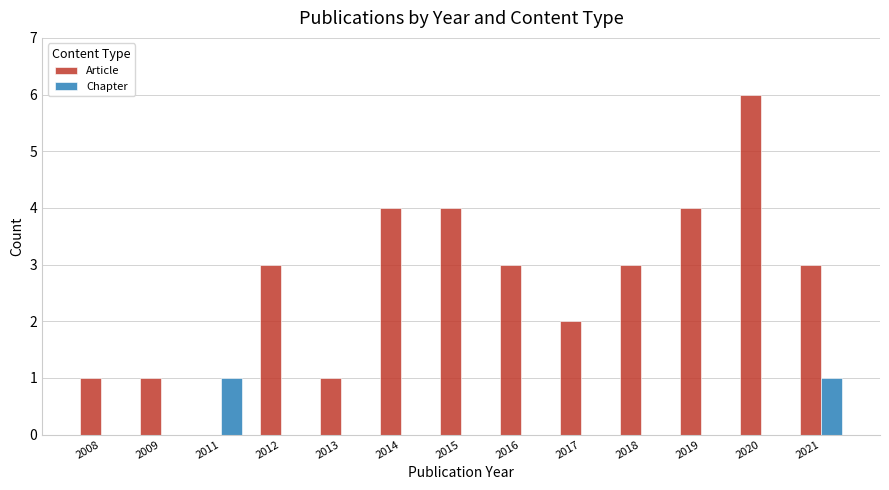

The value of Chapter at 2011 is 1. True or false?

True